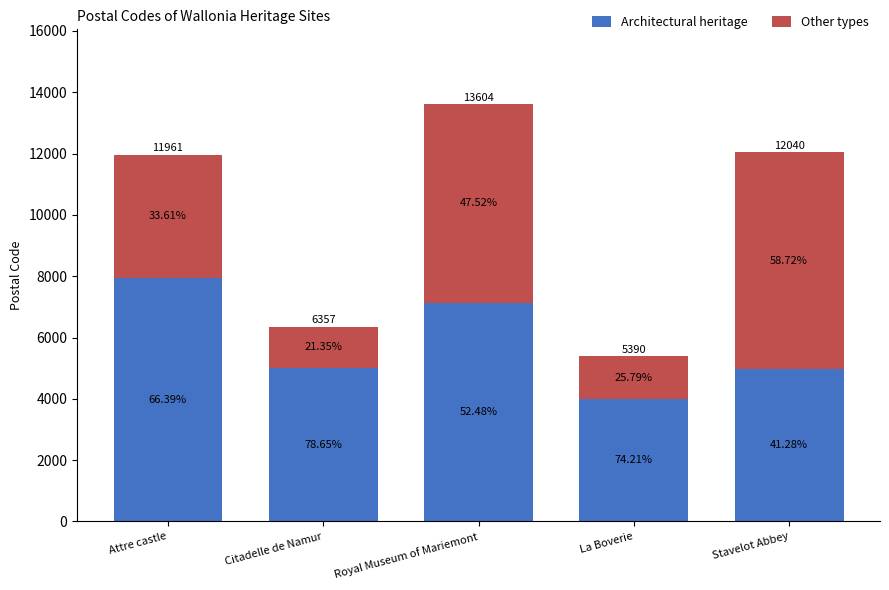

How many bars are there in total?

5